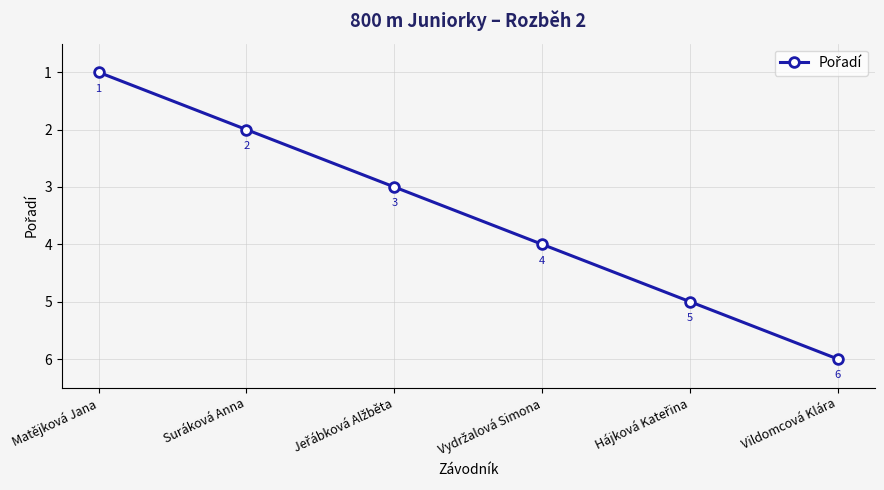

The chart shows a value of 1 at Suráková Anna. True or false?

False